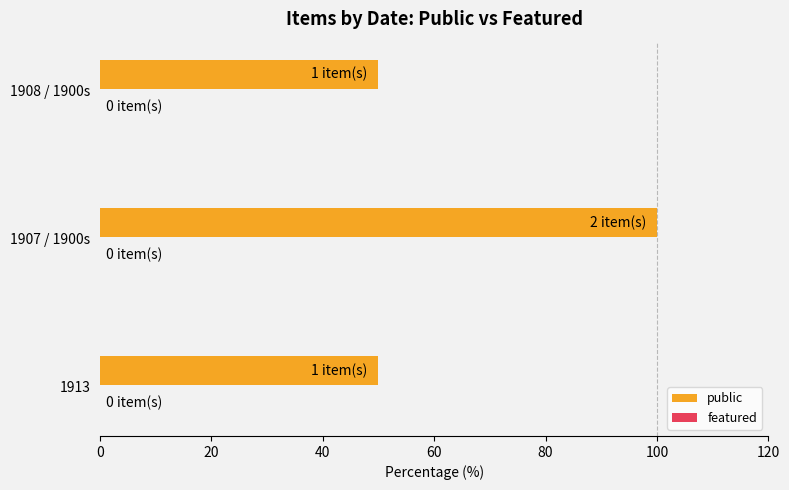

How many bars are there in total?

3